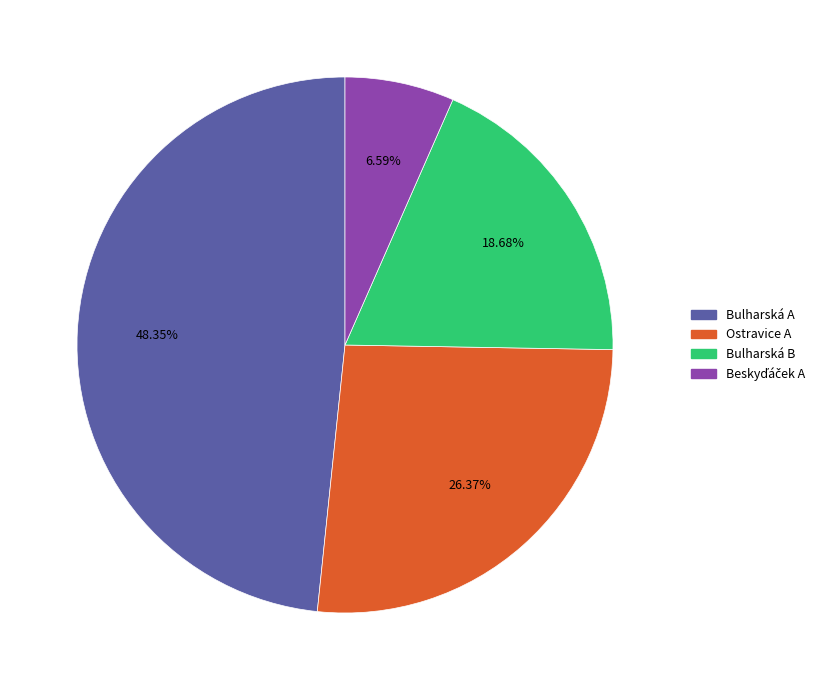

Which has a higher value, Bulharská A or Bulharská B?

Bulharská A